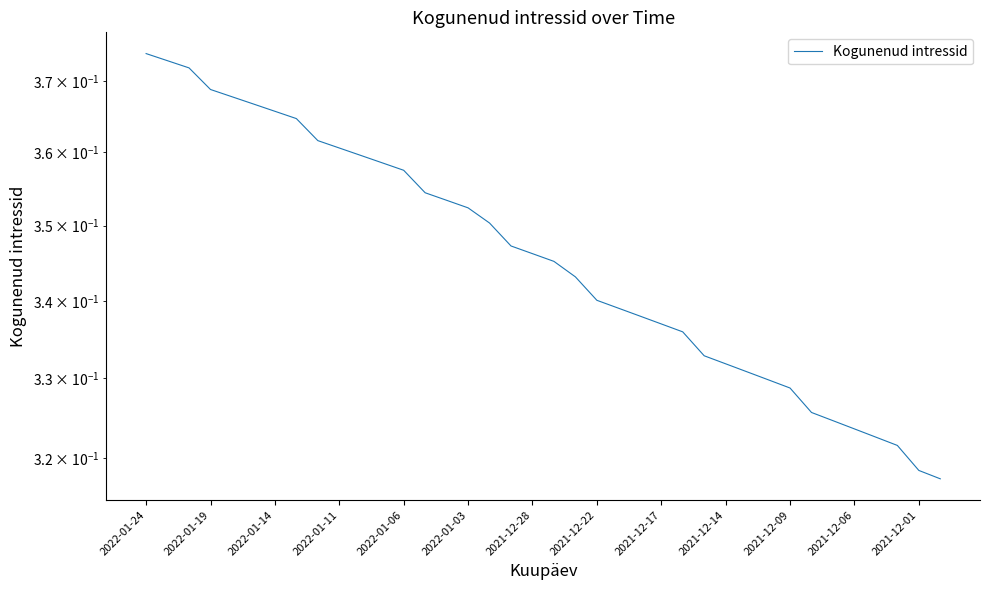

The chart shows a value of 0.2 at 22. True or false?

False